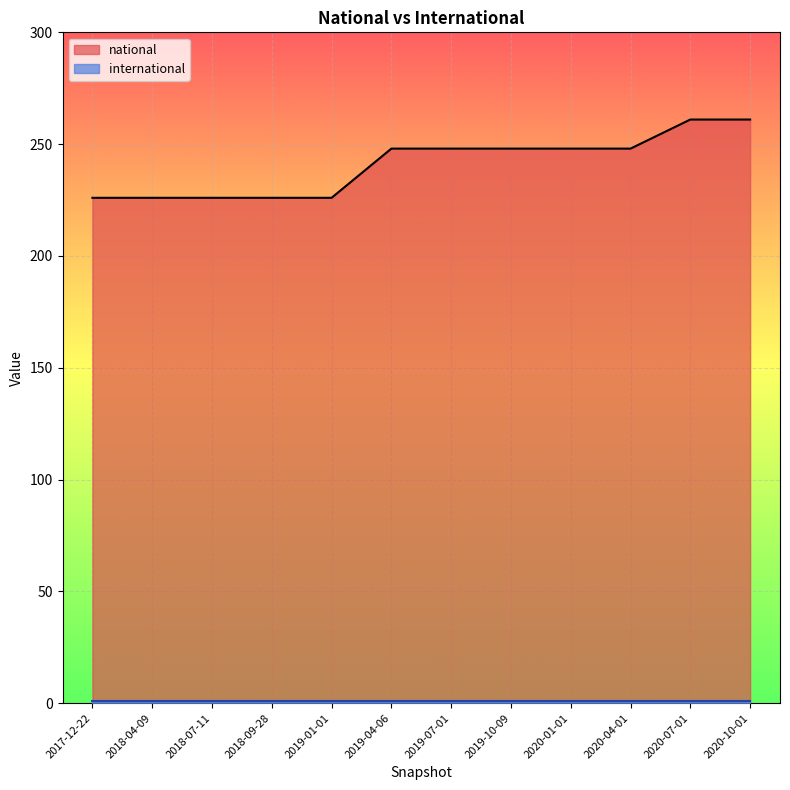

Is the value of national at 2020-07-01 greater than the value of international at 2019-10-09?

Yes